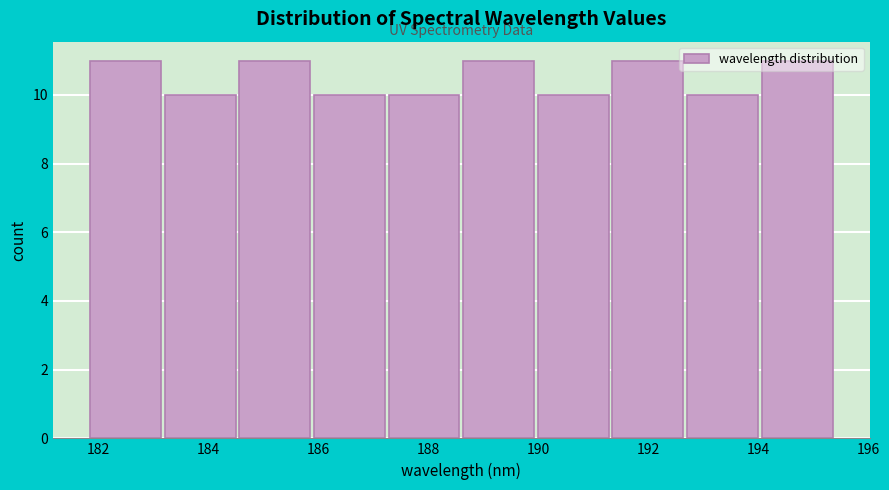

Reading left to right, list every bar in this chart as the range it spans on the x-axis followed by its height. Neither the bar edges nor the heights are printed on the chart, so give them approximately, as read against the axes.

181.8 to 183.2: 11
183.2 to 184.6: 10
184.6 to 186.0: 11
186.0 to 187.2: 10
187.2 to 188.6: 10
188.6 to 190.0: 11
190.0 to 191.4: 10
191.4 to 192.8: 11
192.8 to 194.0: 10
194.0 to 195.4: 11